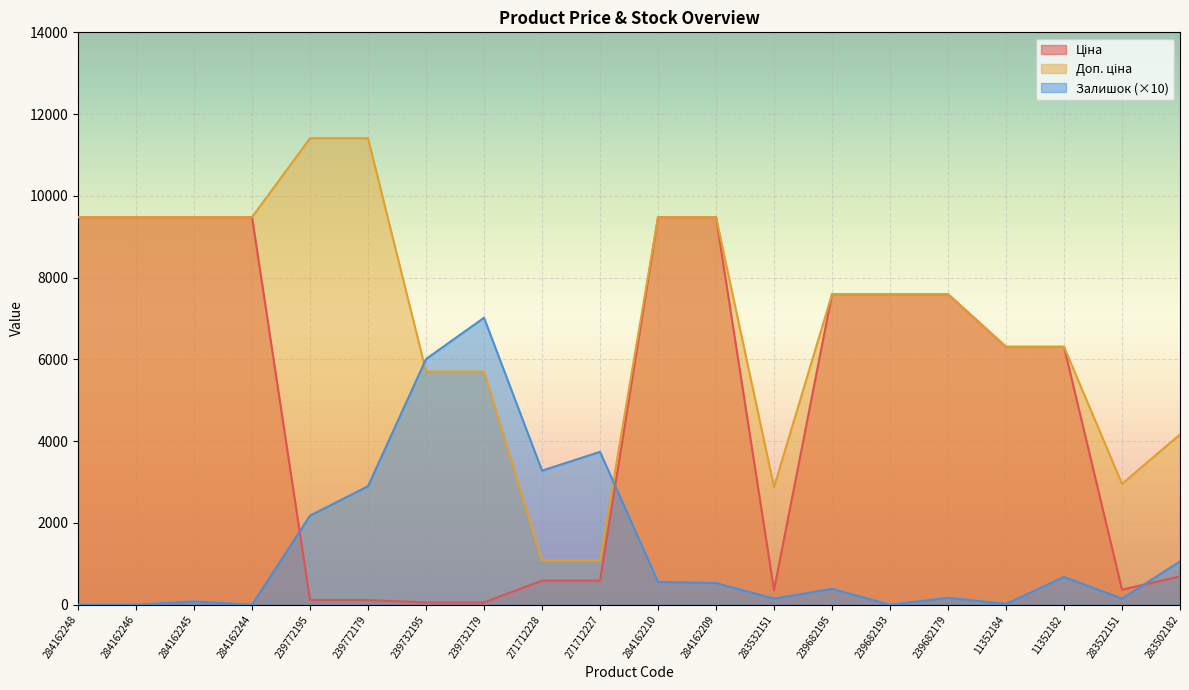

Which series ends up on top after the final intersection of Залишок and Ціна?

Залишок